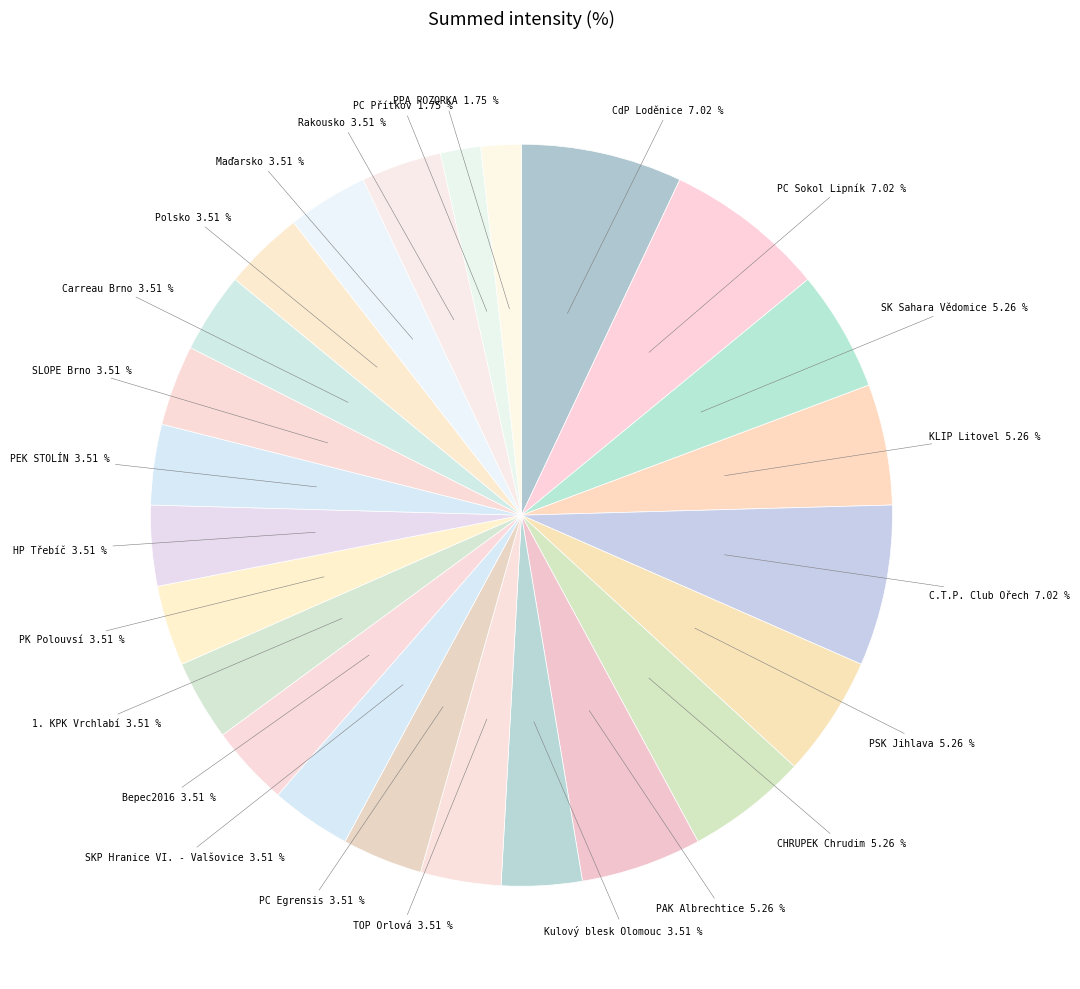

Between CHRUPEK Chrudim and PEK STOLÍN, which is larger?

CHRUPEK Chrudim